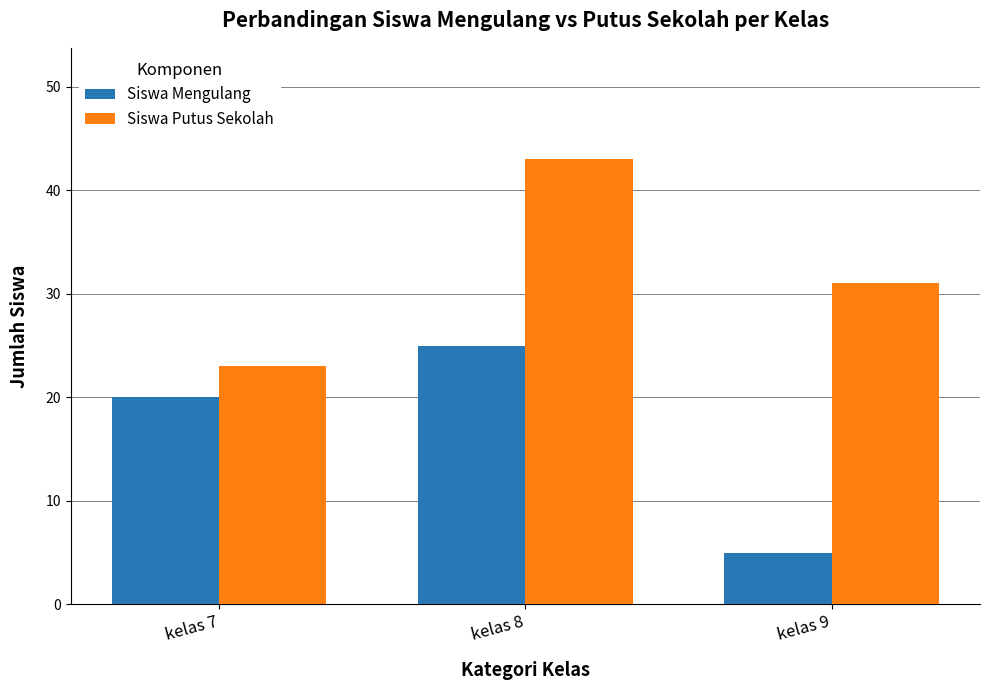

Reading right to left, transcribe all the data shown in this chart.

Siswa Mengulang: kelas 9=5	kelas 8=25	kelas 7=20
Siswa Putus Sekolah: kelas 9=31	kelas 8=43	kelas 7=23